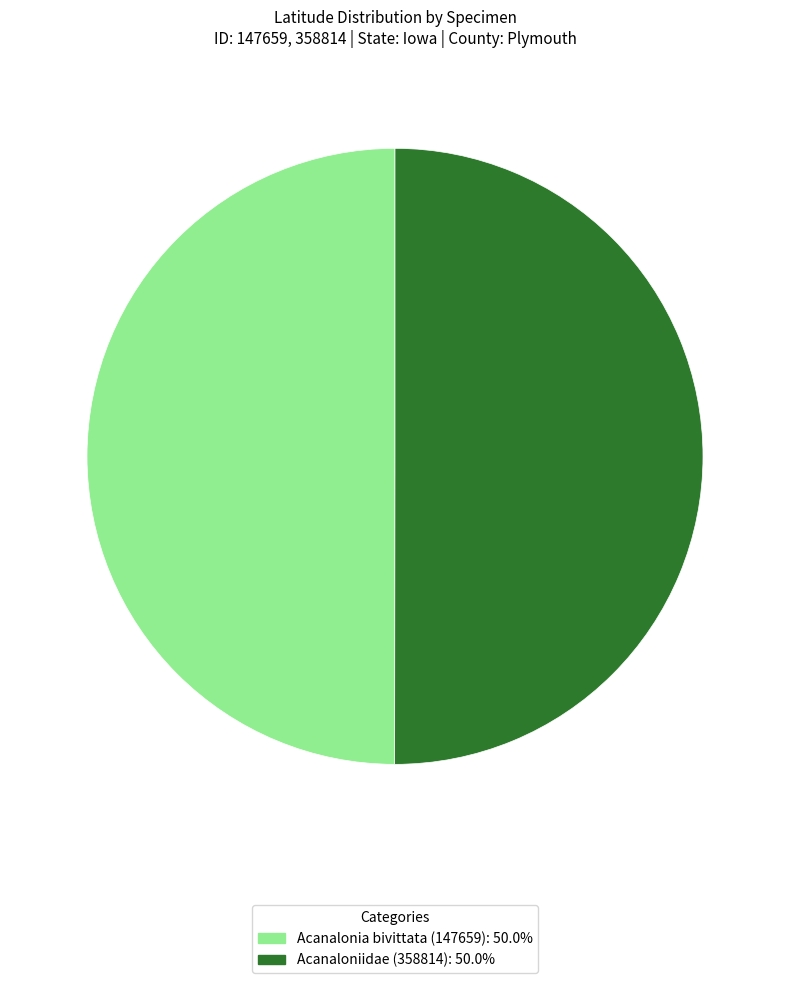

Is it true that Acanaloniidae (358814) is 50% of the pie?

True